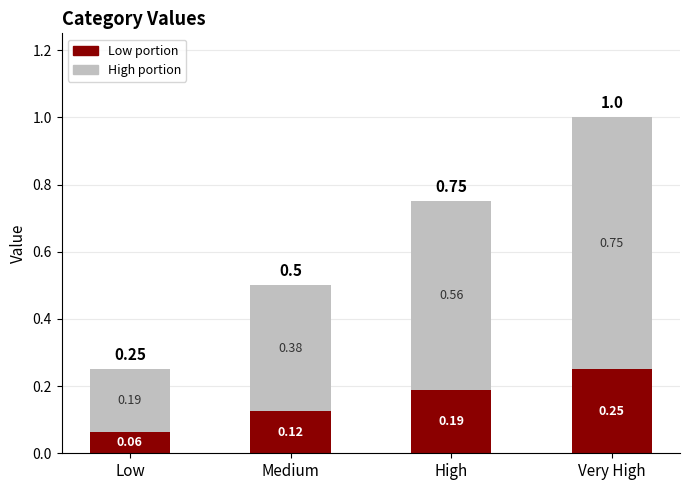

At which category is the sum across all series the highest?

Very High